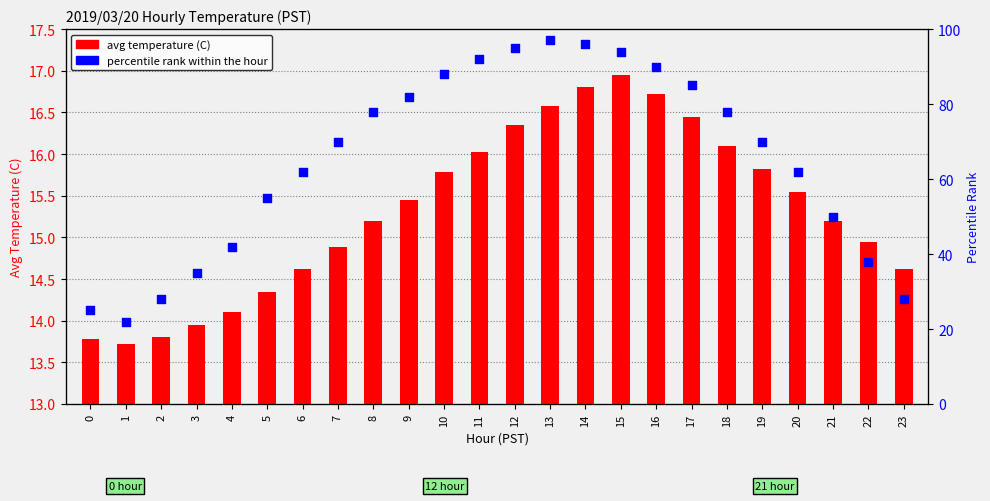

What are all the series names shown in the legend?

avg temperature (C), percentile rank within the hour